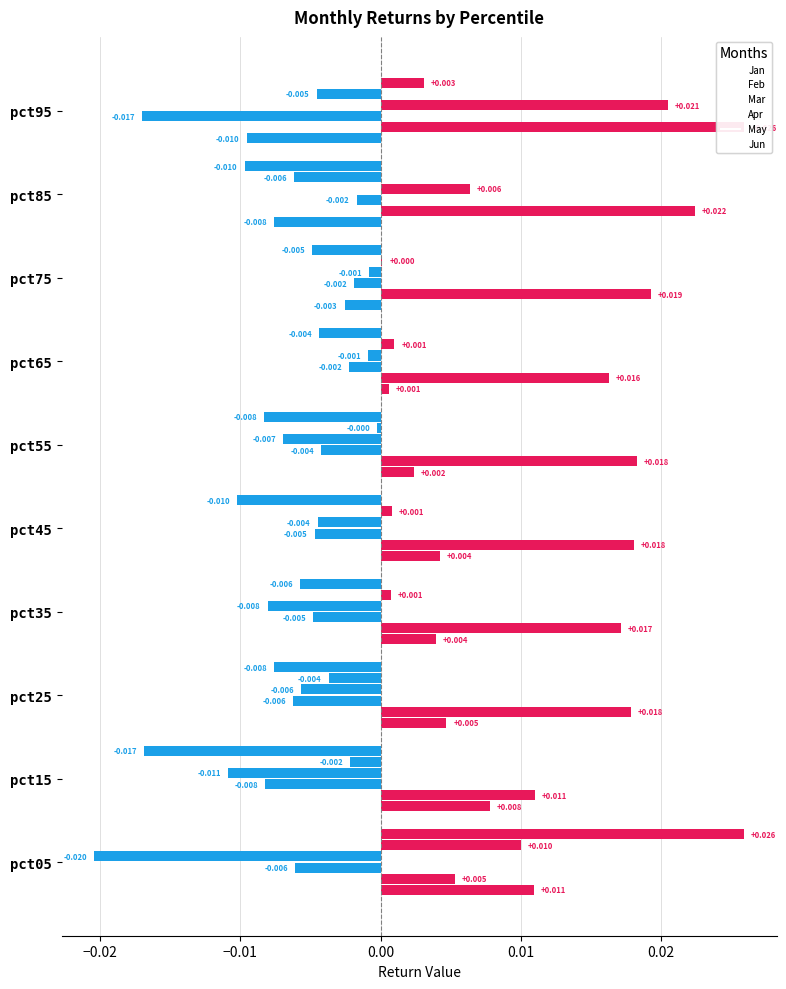

How many data points does each series have?

10